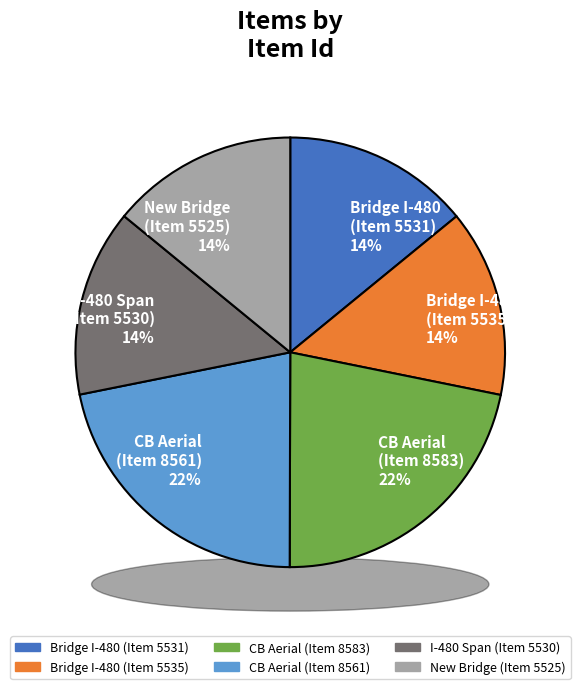

Which has a higher value, CB Aerial
(Item 8561) or New Bridge
(Item 5525)?

CB Aerial
(Item 8561)